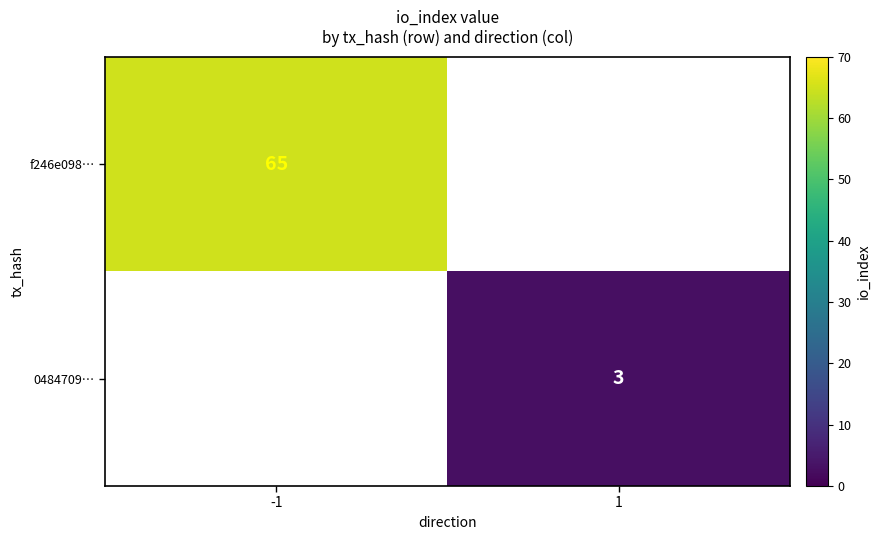

True or false: f246e098… has a value of 65 at -1.

True